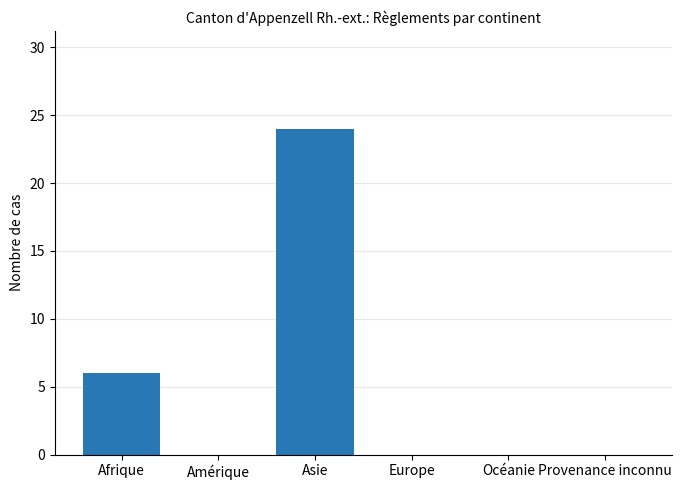

Which label corresponds to the largest value in the chart?

Asie